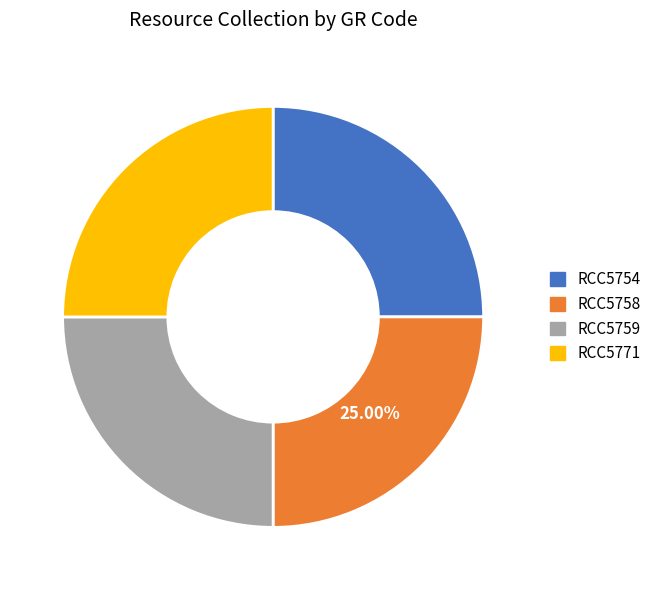

What percentage is the RCC5771 slice, to the nearest percent?

25%